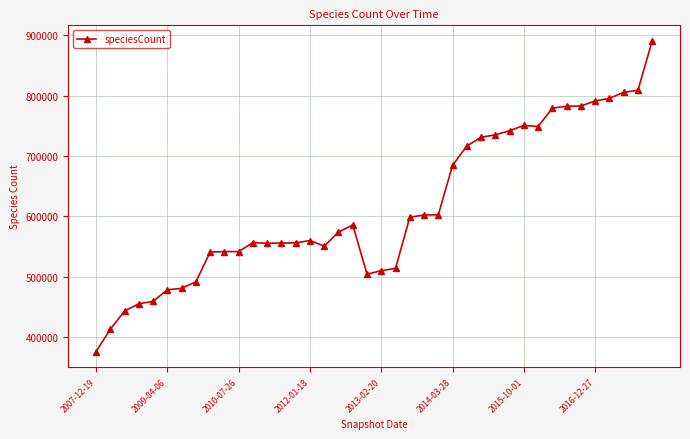

True or false: the data has more than 2 interior local peaks.

True